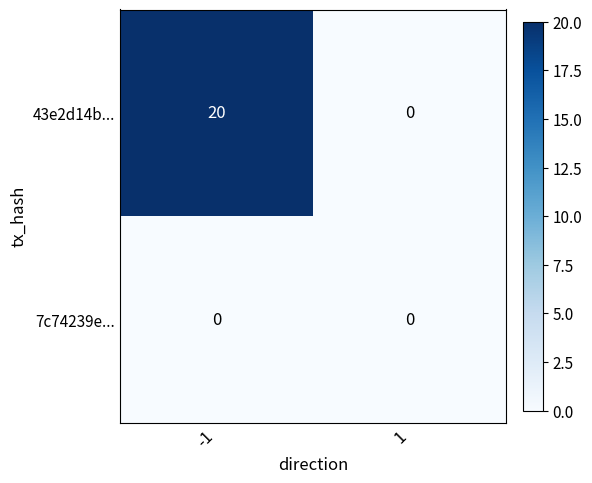

What is the spread (max minus min) of values at -1?

20